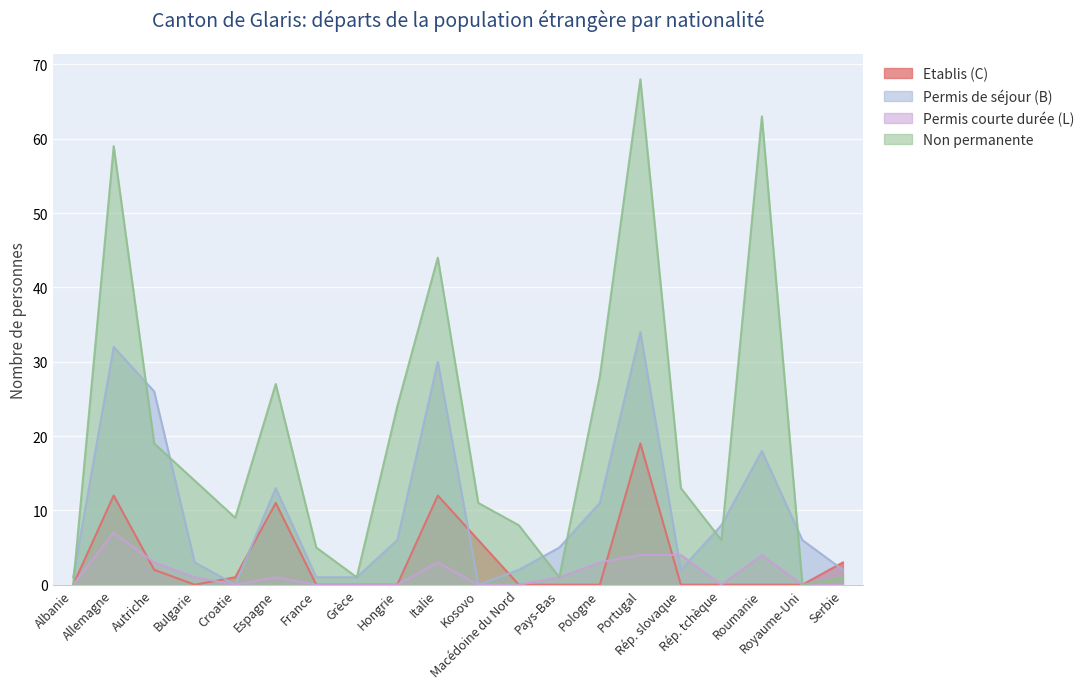

What is the label of the 3rd point from the left?

Autriche